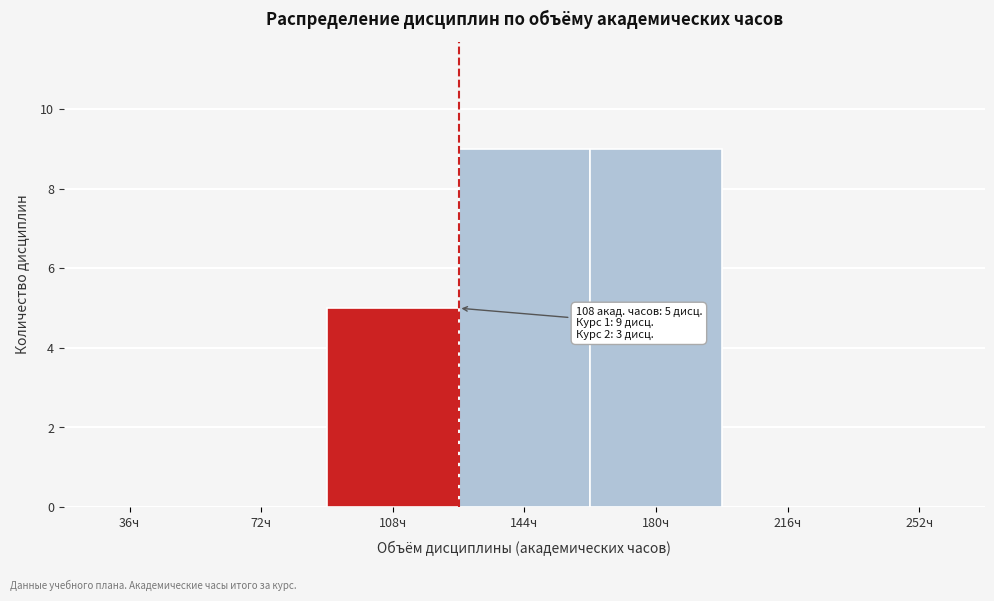

Reading right to left, extract all data points from this chart.

252ч=0	216ч=0	180ч=9	144ч=9	108ч=5	72ч=0	36ч=0